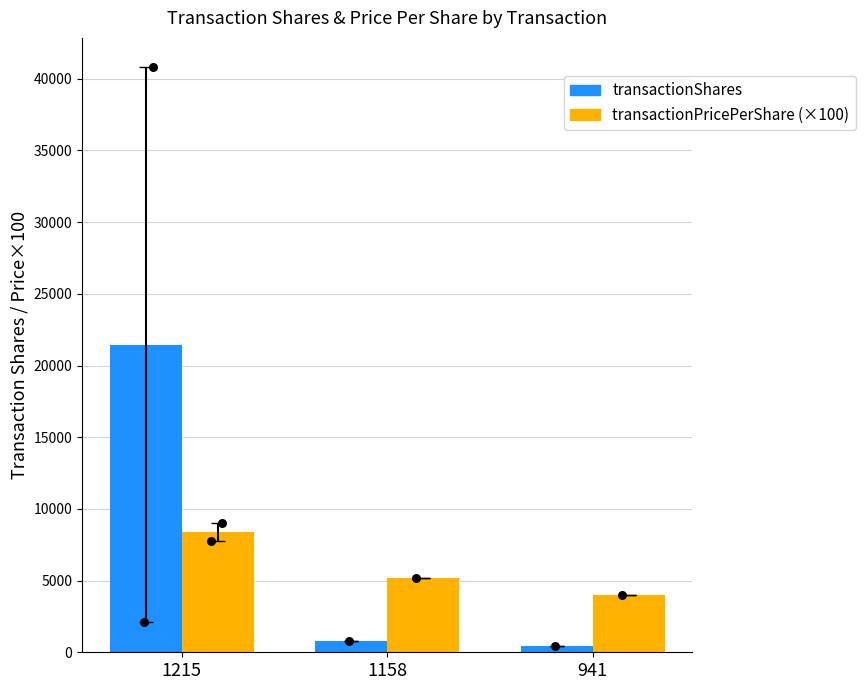

Which series reaches the maximum Y coordinate?

transactionShares